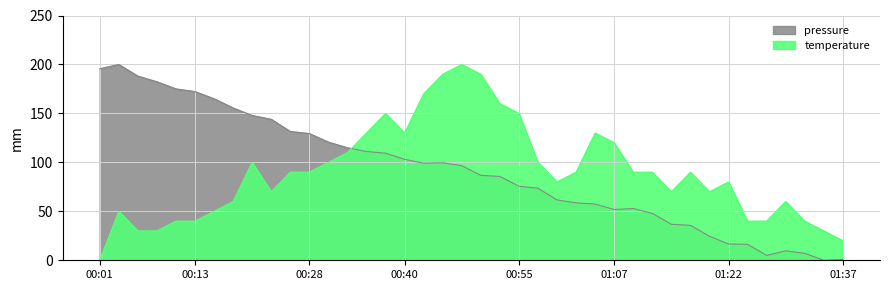

What is the difference between the temperature values at 00:26 and 00:48?

110.0